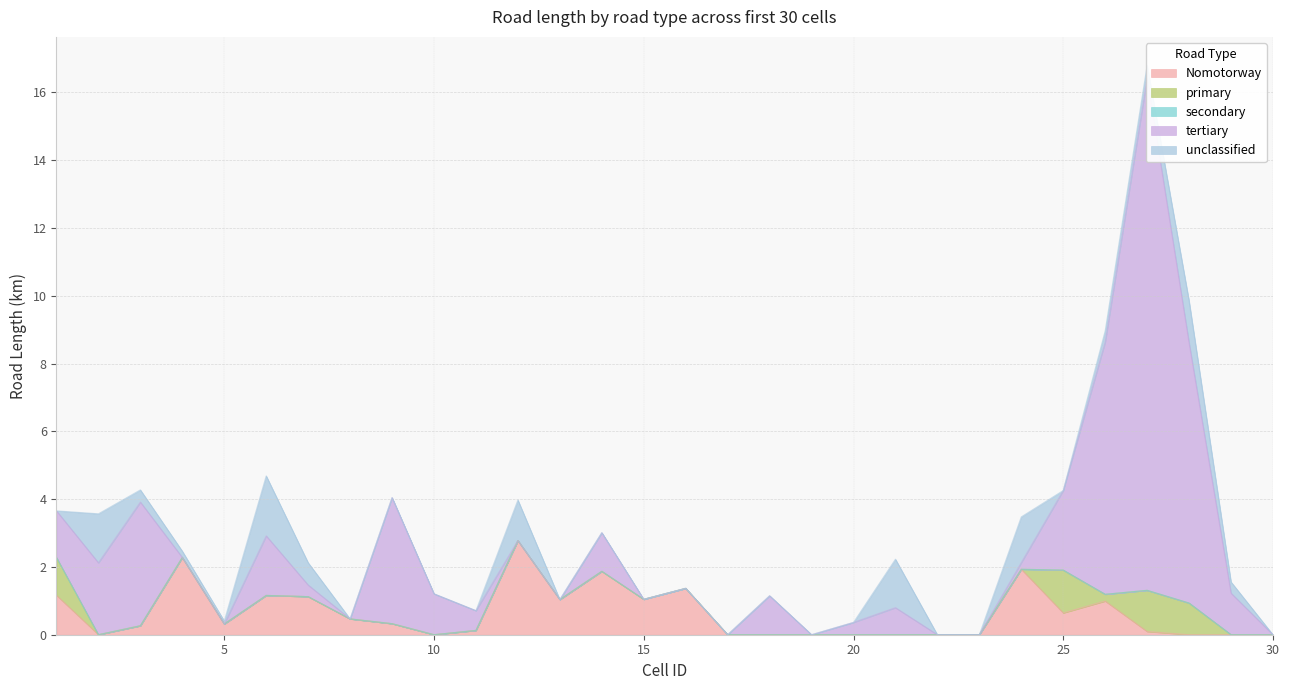

At which label does unclassified reach its minimum?

1